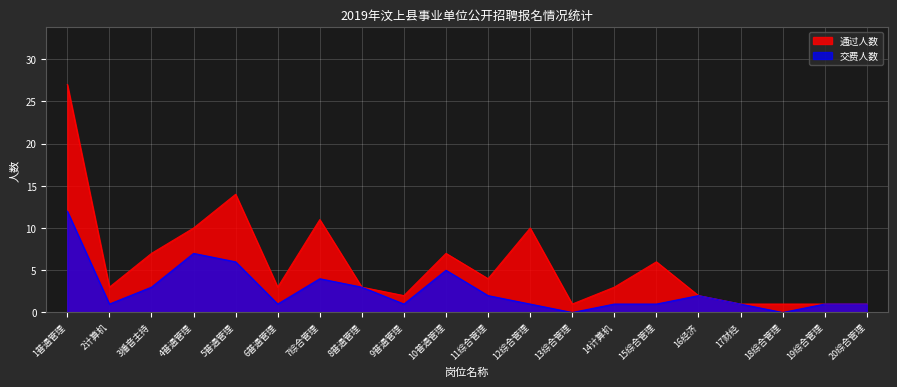

How many lines are shown in the chart?

2